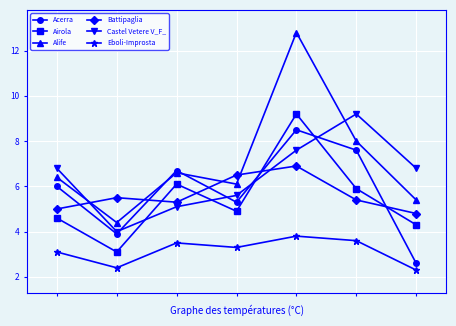

Which series has the largest total across all categories?

Alife